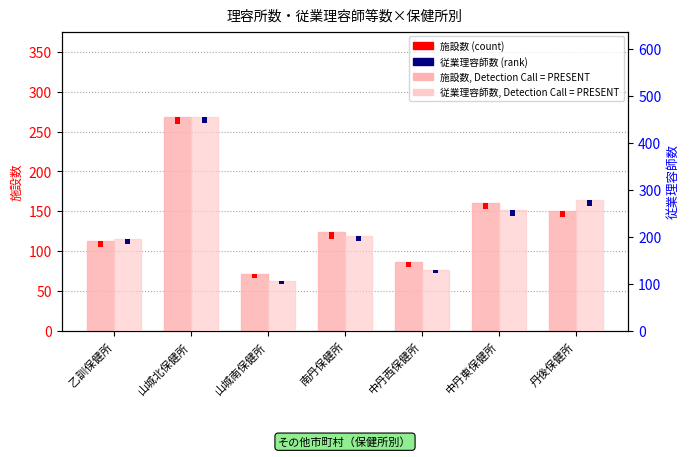

How many data points does each series have?

7